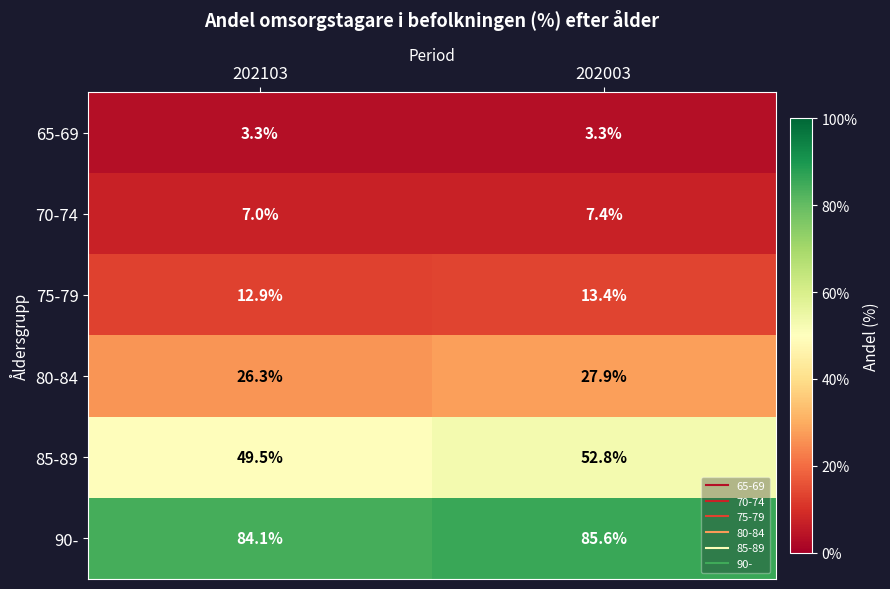

The value of 85-89 at 202103 is 49.5. True or false?

True